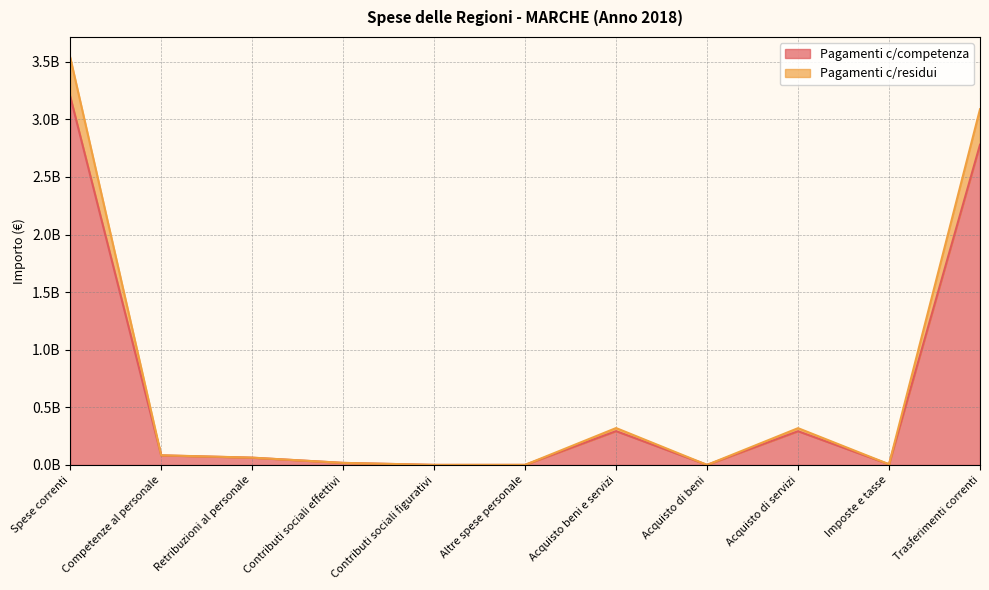

The value of Pagamenti c/residui at Contributi sociali effettivi is 18347136. True or false?

True